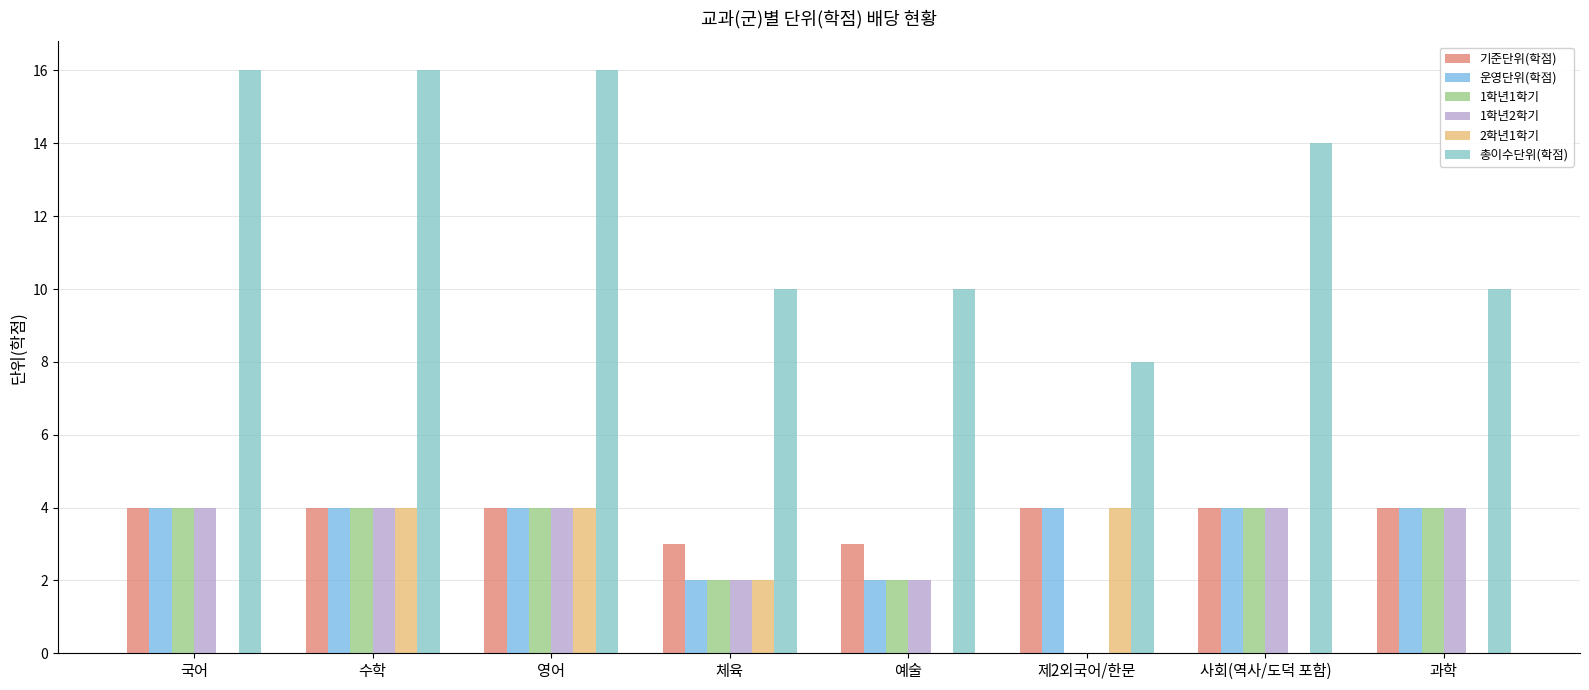

Between 국어 and 과학, which series saw the biggest shift?

총이수단위(학점)